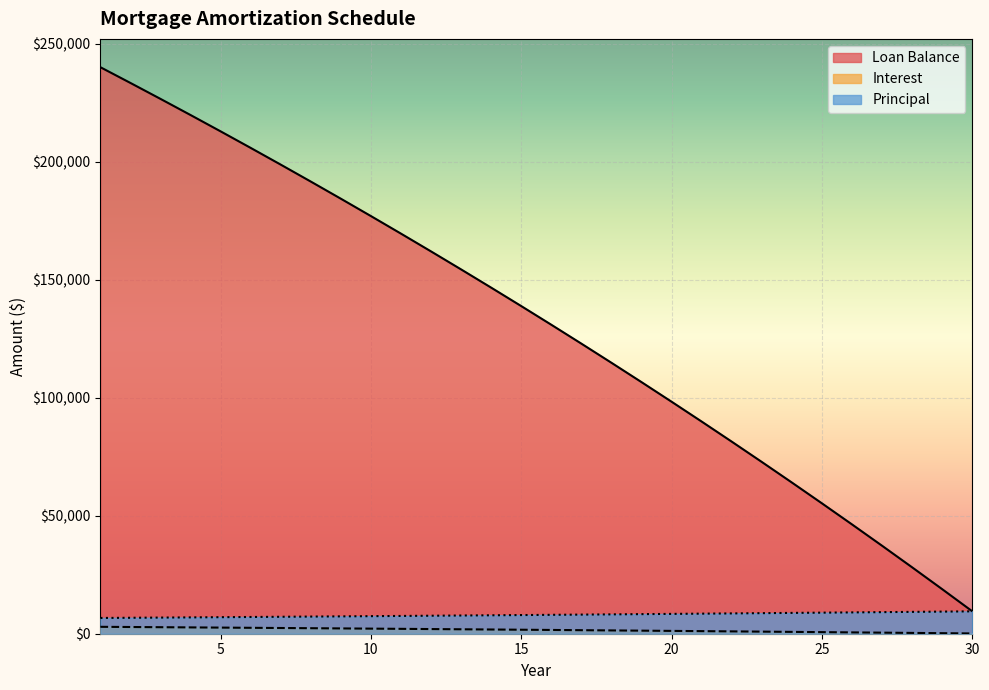

True or false: Interest and Principal cross at least once.

False